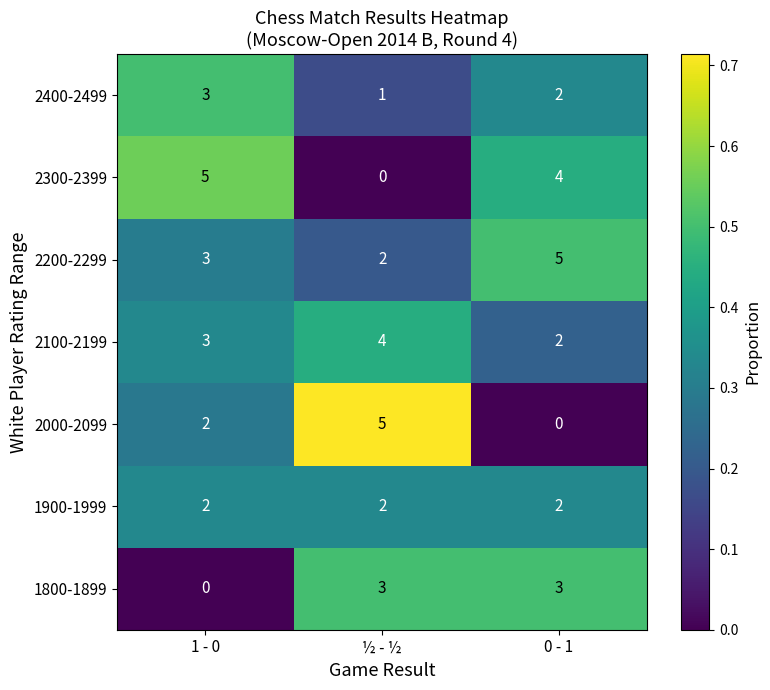

Reading left to right, transcribe all the data shown in this chart.

2400-2499: 1 - 0=3	½ - ½=1	0 - 1=2
2300-2399: 1 - 0=5	½ - ½=0	0 - 1=4
2200-2299: 1 - 0=3	½ - ½=2	0 - 1=5
2100-2199: 1 - 0=3	½ - ½=4	0 - 1=2
2000-2099: 1 - 0=2	½ - ½=5	0 - 1=0
1900-1999: 1 - 0=2	½ - ½=2	0 - 1=2
1800-1899: 1 - 0=0	½ - ½=3	0 - 1=3